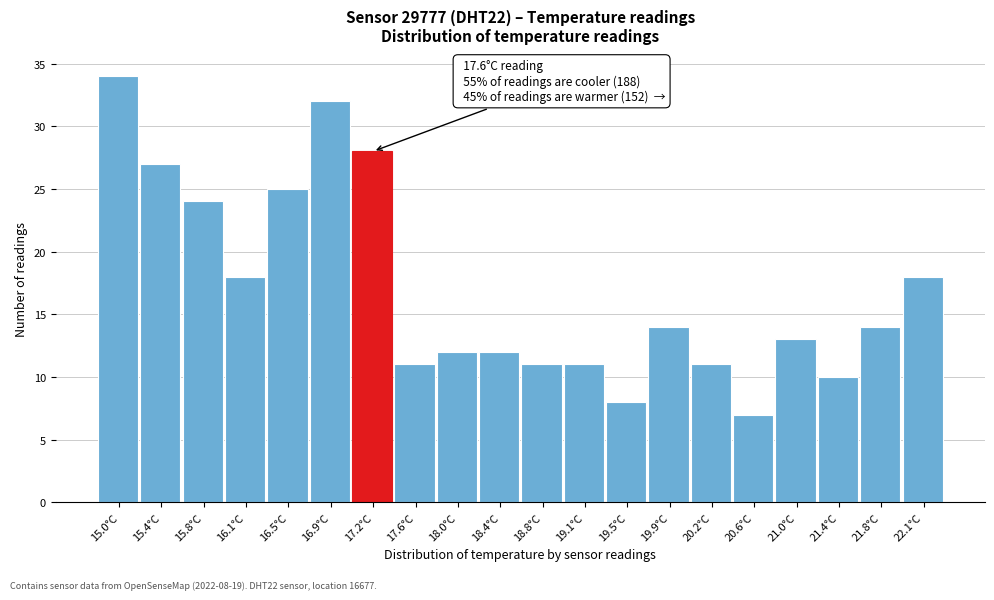

Reading left to right, list all the values displayed in this chart.

34	27	24	18	25	32	28	11	12	12	11	11	8	14	11	7	13	10	14	18